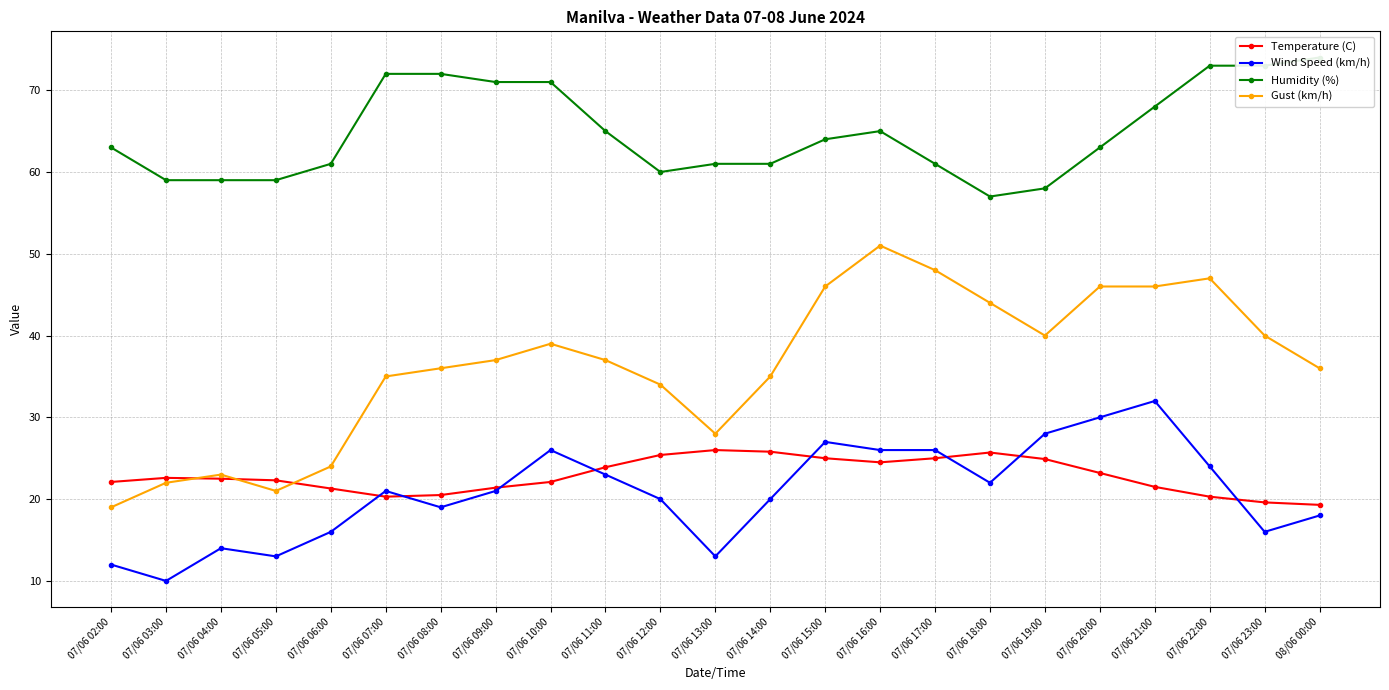

What is the total value across all series at 07/06 10:00?

158.1